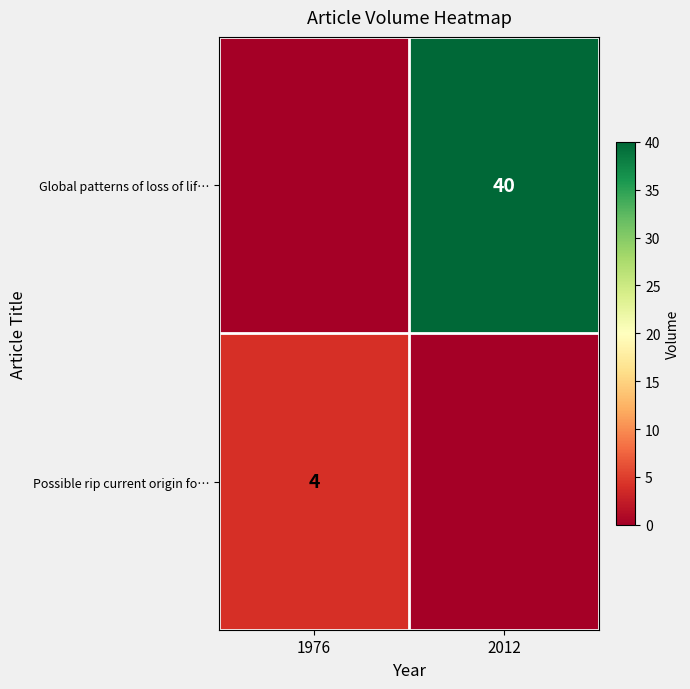

Is it true that Global patterns of loss of lif… equals 40 at 2012?

True